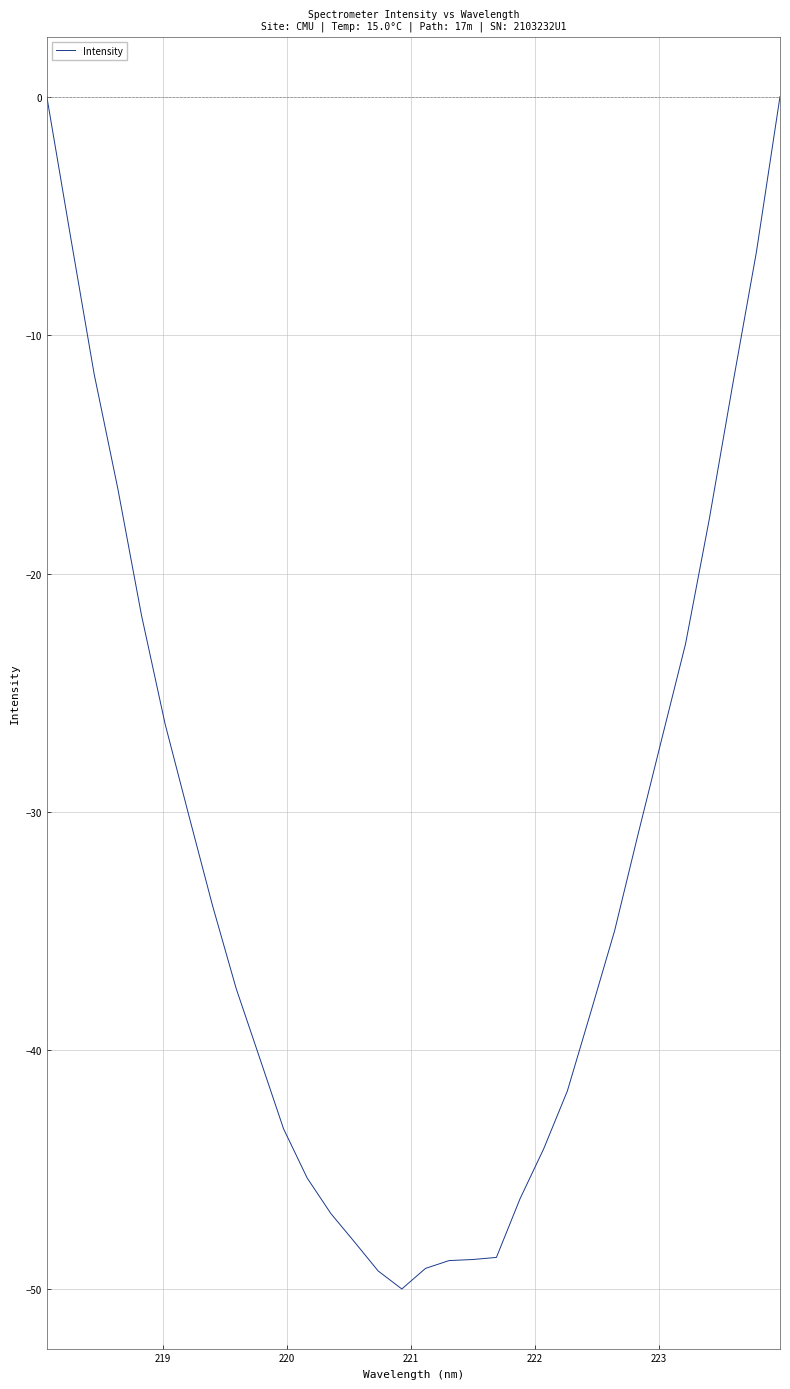

What is the smallest value displayed?

-50.0